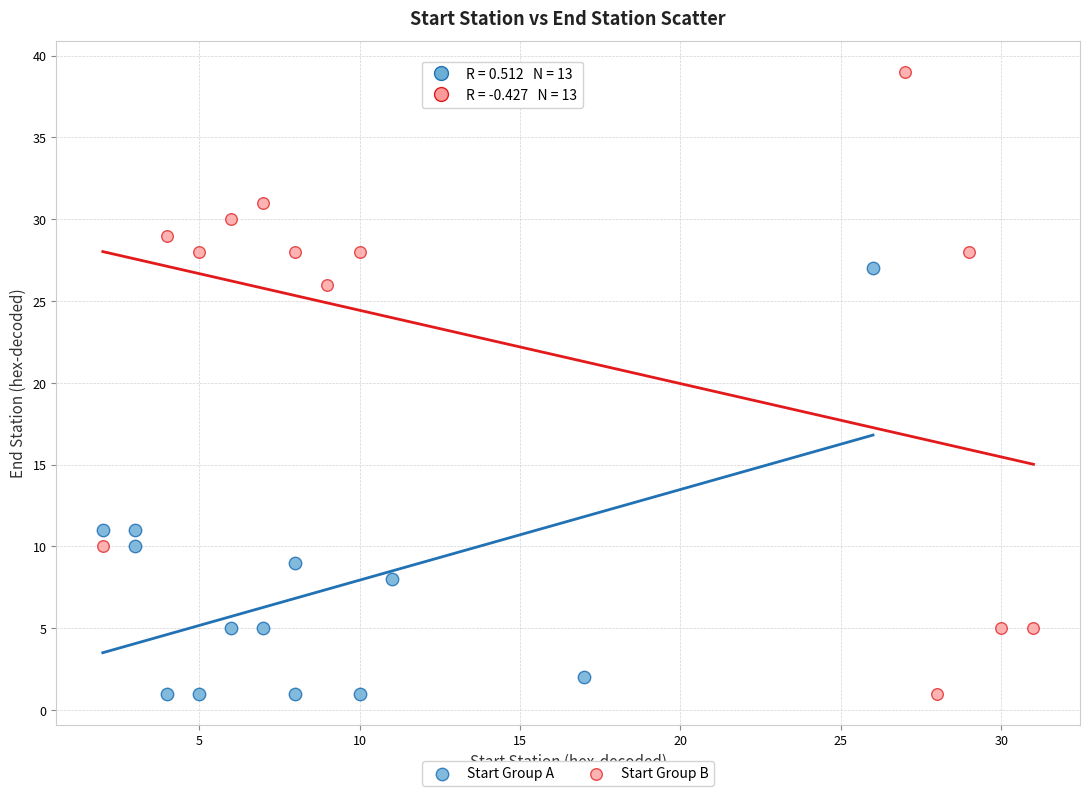

Which series contains the highest Y value?

Start Group B